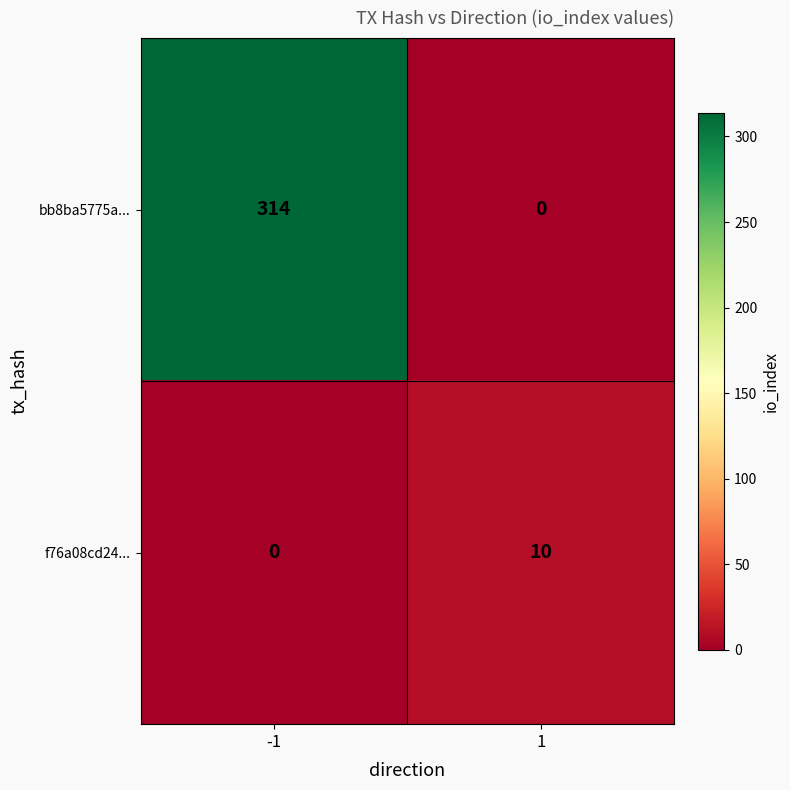

What is the spread (max minus min) of values at 1?

10